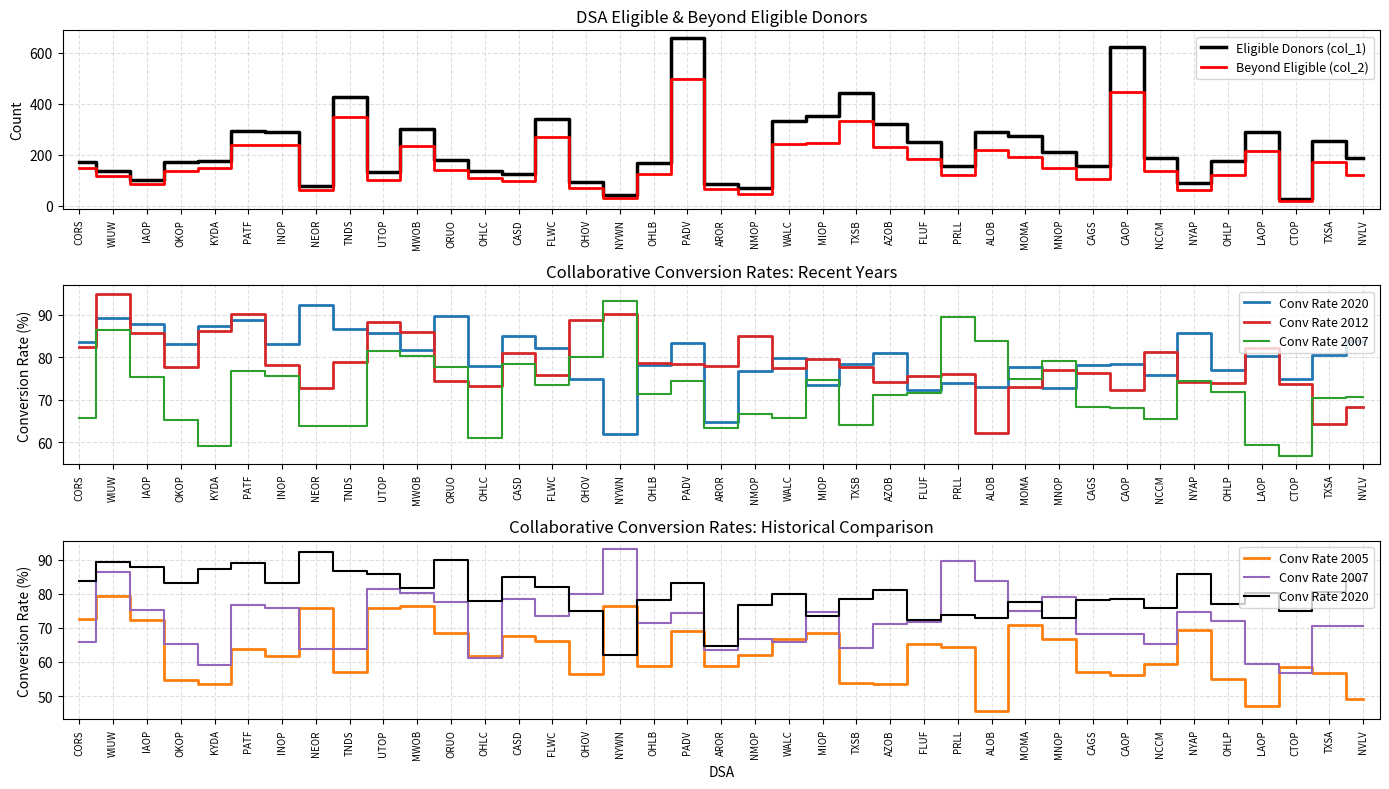

What is the difference between the Conv Rate 2007 values at PATF and ORUO?

0.9